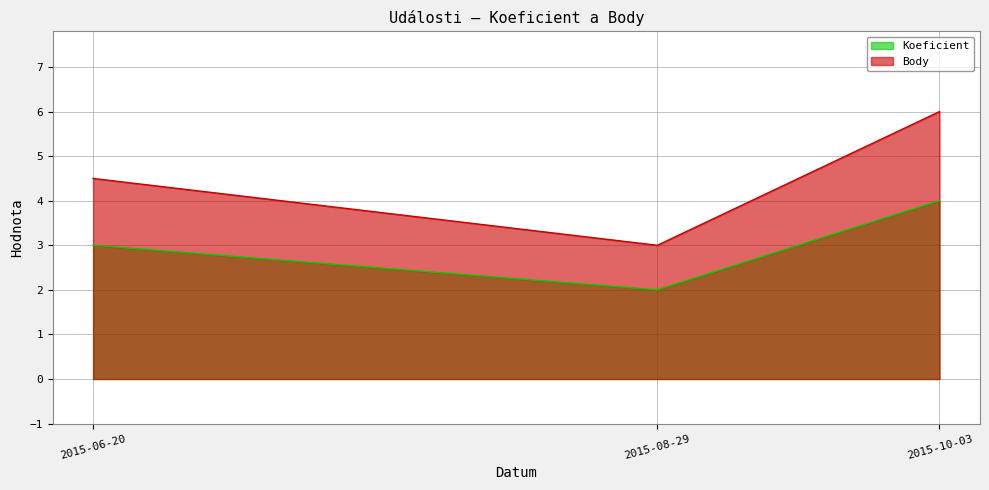

Where does the Koeficient series first go above 3?

2015-10-03